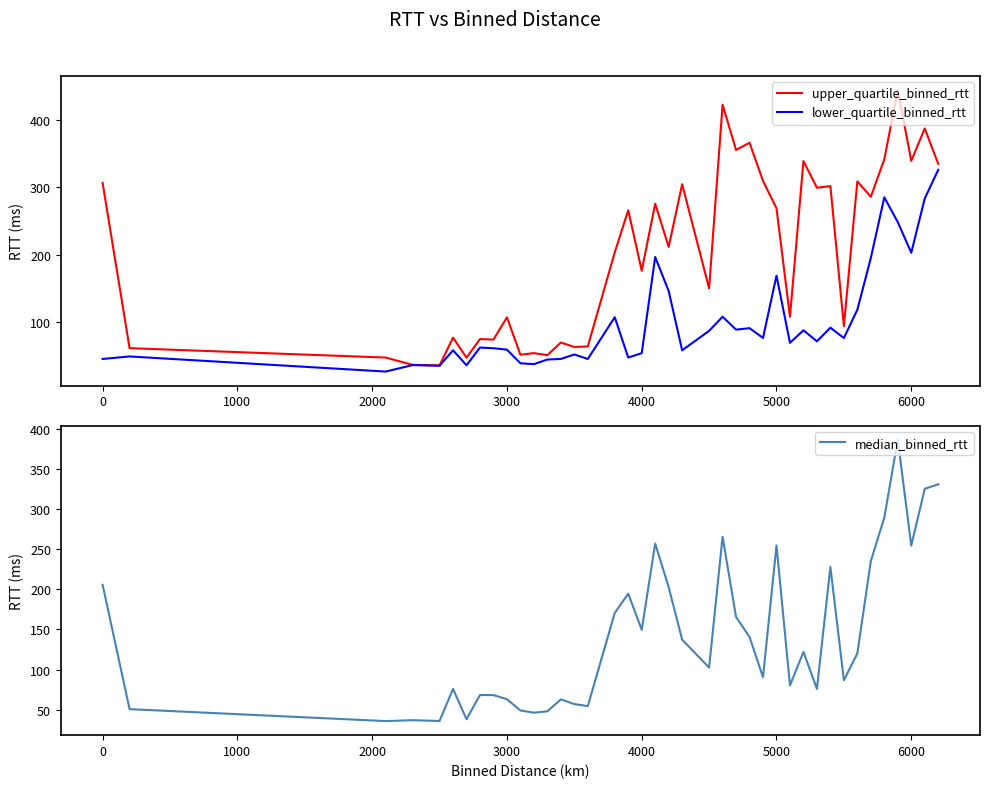

What is the lowest value of the median_binned_rtt series?

35.8